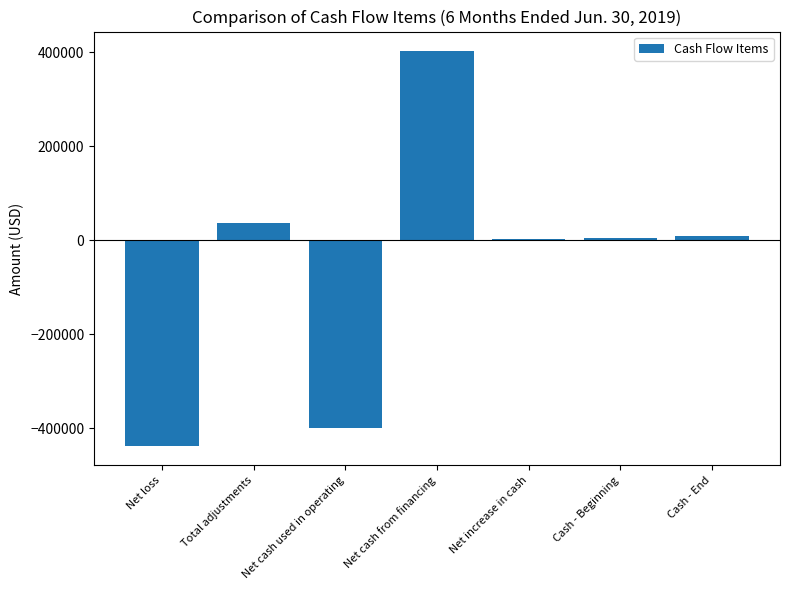

What value does the data have at Net cash used in operating?

-398992